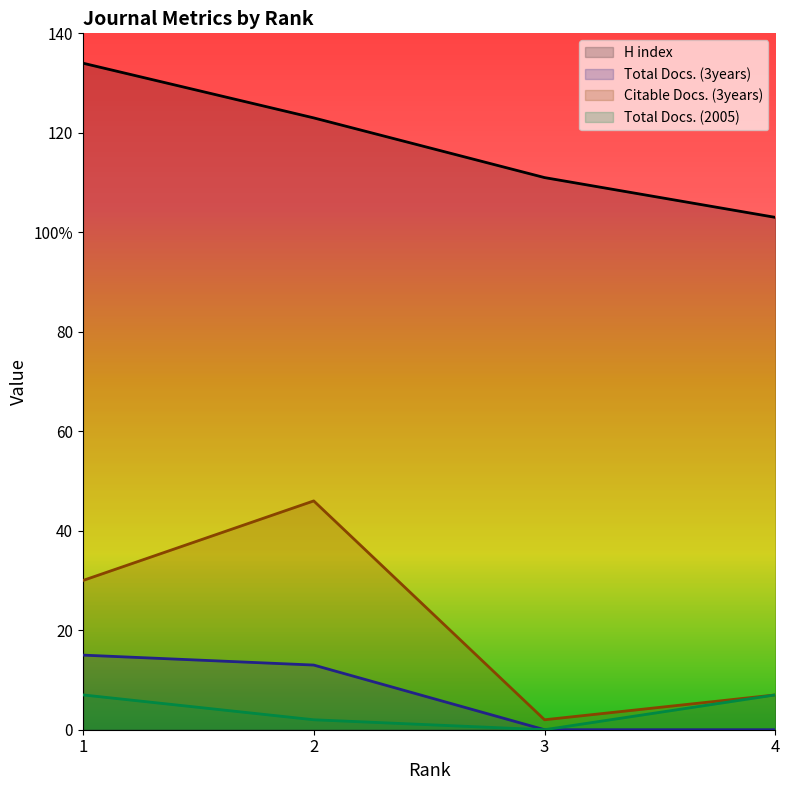

At which category does the chart reach its minimum across all series?

3